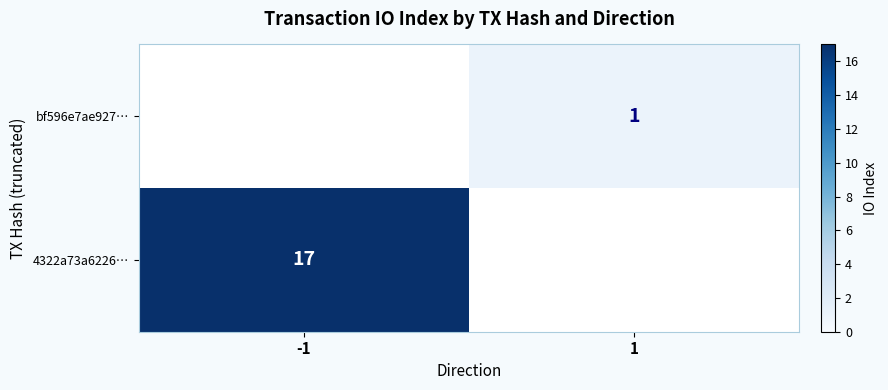

The 4322a73a6226… series shows 17 at -1. True or false?

True